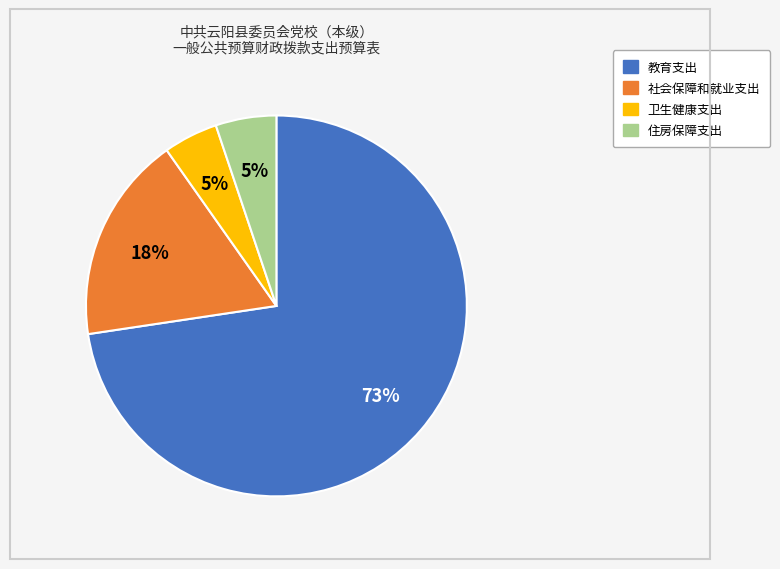

True or false: 教育支出 accounts for 73% of the total.

True